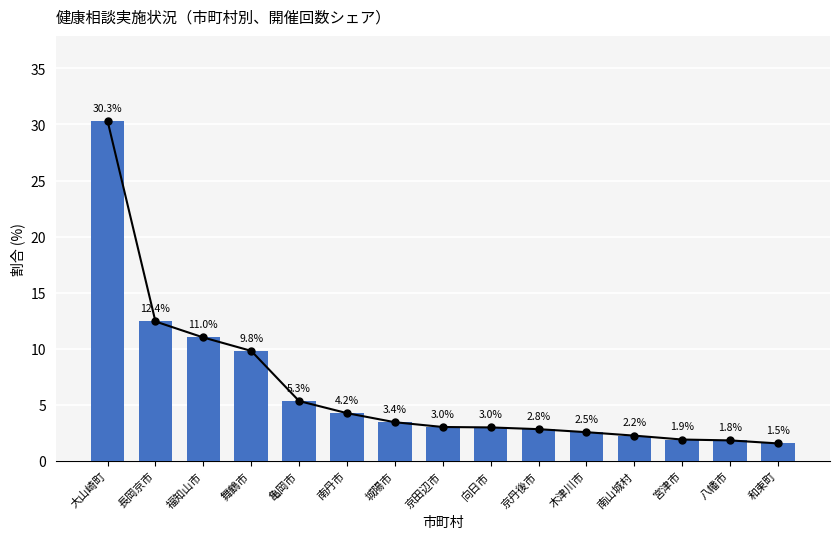

Reading right to left, extract all data points from this chart.

和束町=1.5	八幡市=1.8	宮津市=1.9	南山城村=2.2	木津川市=2.5	京丹後市=2.8	向日市=3.0	京田辺市=3.0	城陽市=3.4	南丹市=4.2	亀岡市=5.3	舞鶴市=9.8	福知山市=11.0	長岡京市=12.4	大山崎町=30.3